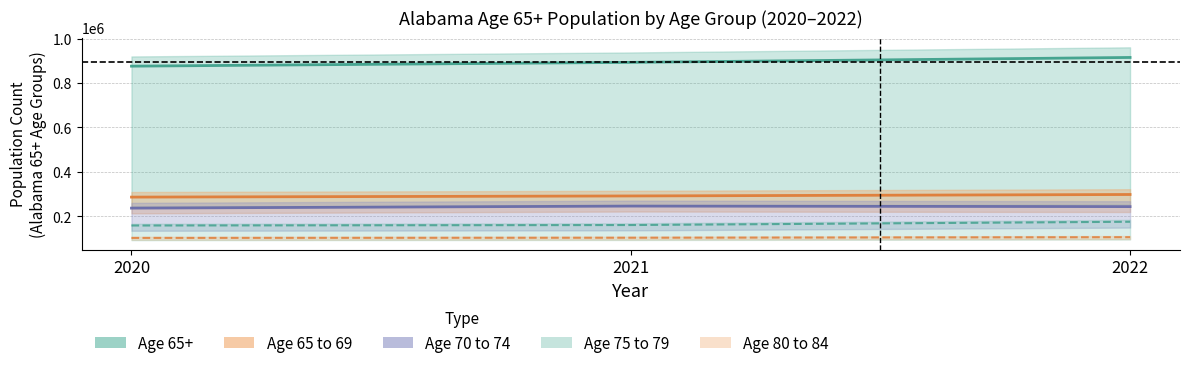

Rank the series by their maximum value, from lowest to highest.

Age 80 to 84, Age 75 to 79, Age 70 to 74, Age 65 to 69, Age 65+